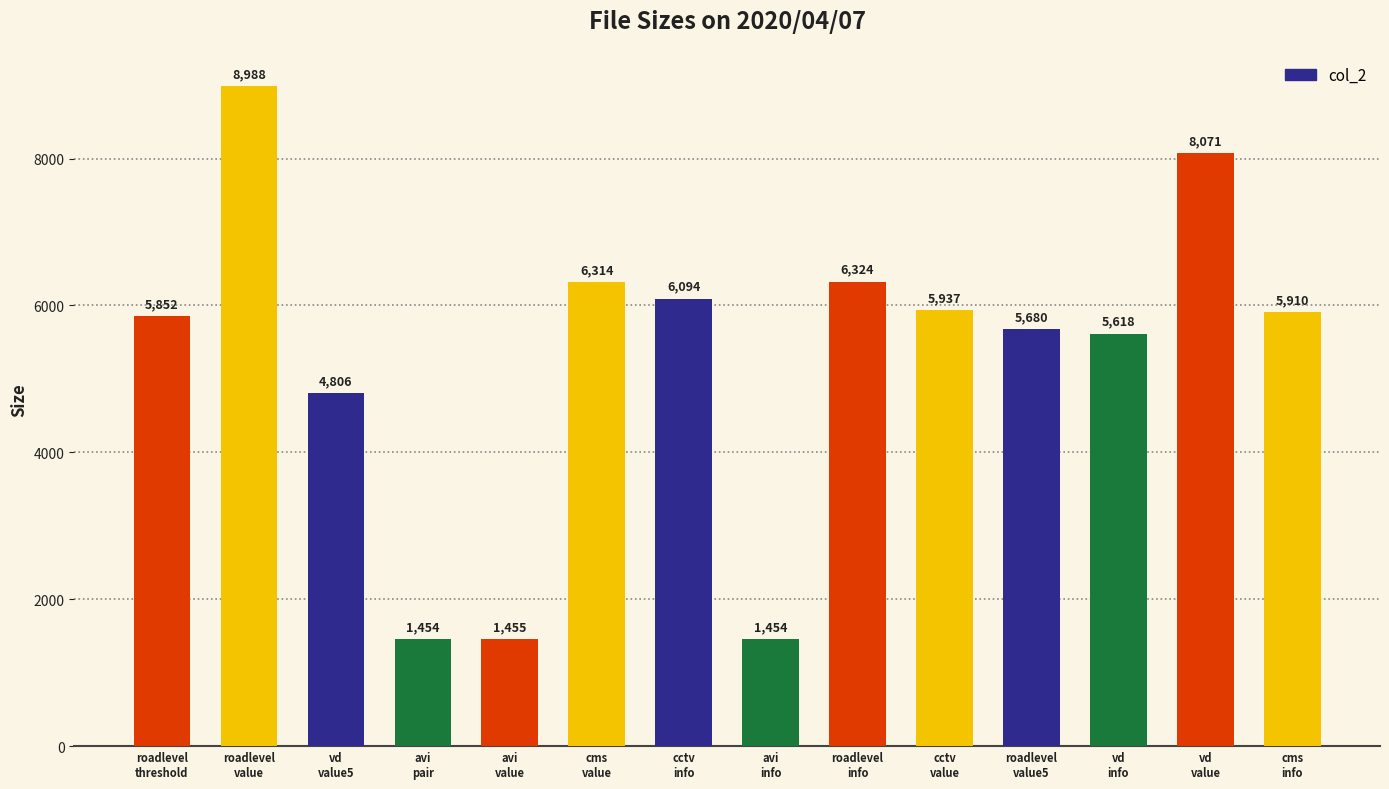

What is the smallest value displayed?

1454